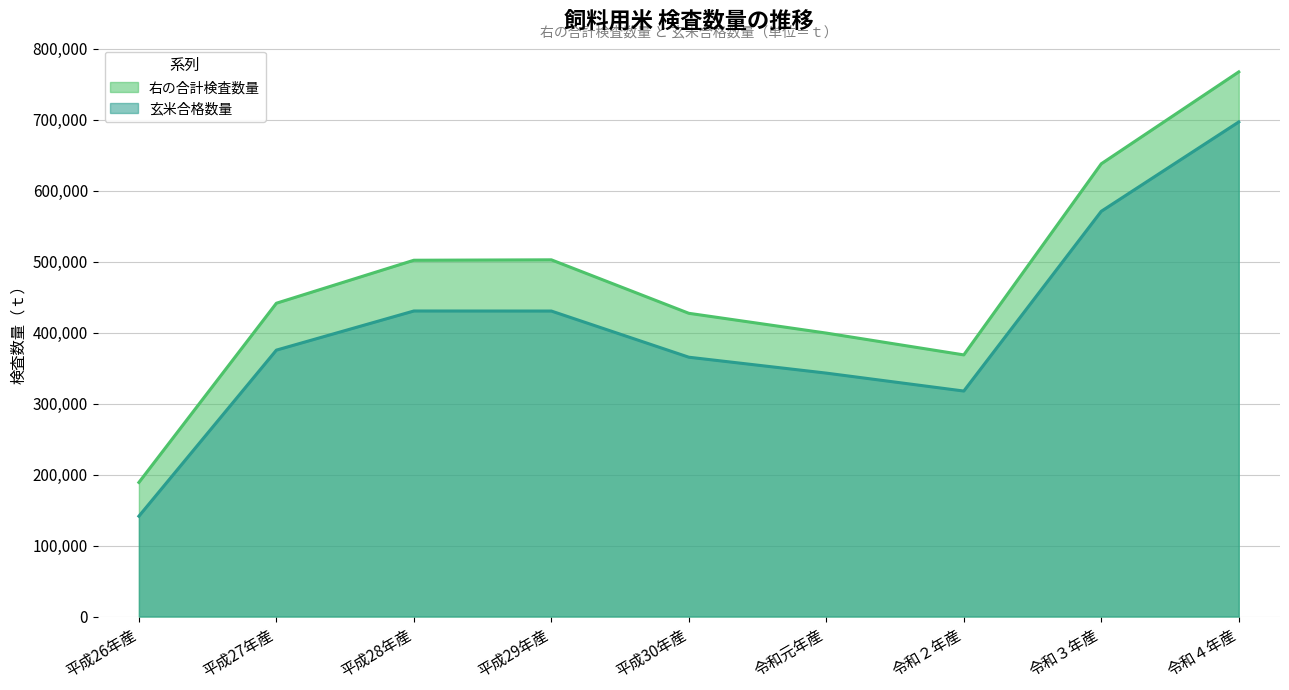

What is the difference between the maximum and minimum values in the 右の合計検査数量 series?

578577.6